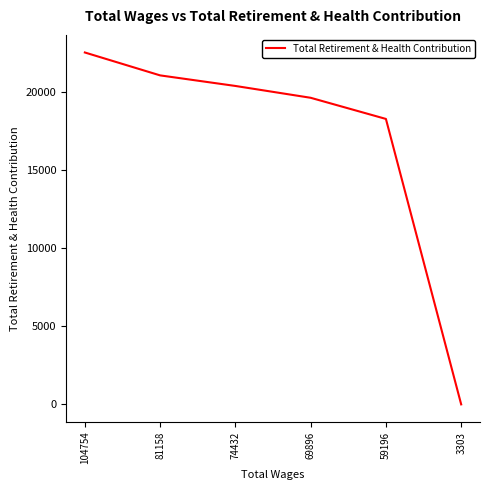

What is the change in value from 74432 to 59196?

-2110